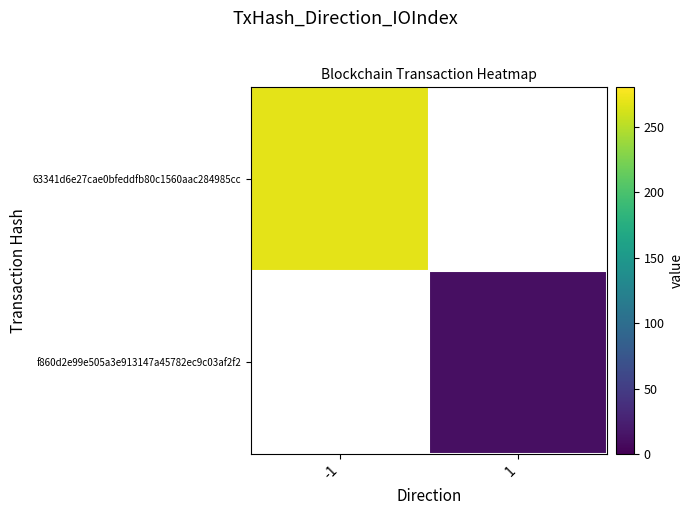

How many values in 63341d6e27cae0bfeddfb80c1560aac284985cc are above zero?

1